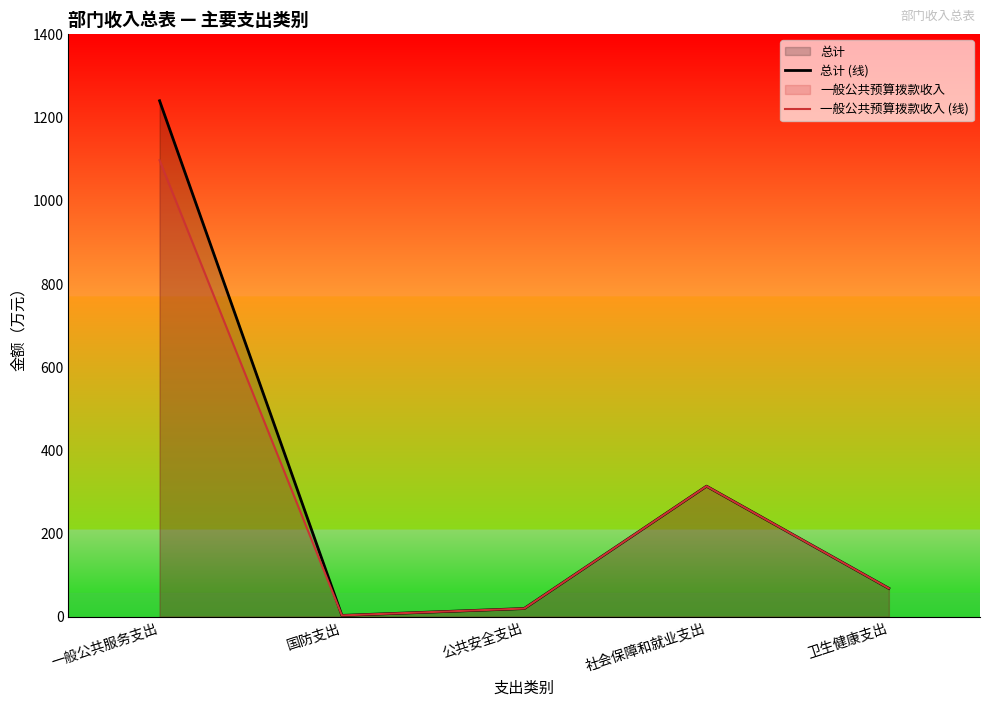

Is it true that 一般公共预算拨款收入 (线) equals 68.0 at 卫生健康支出?

True